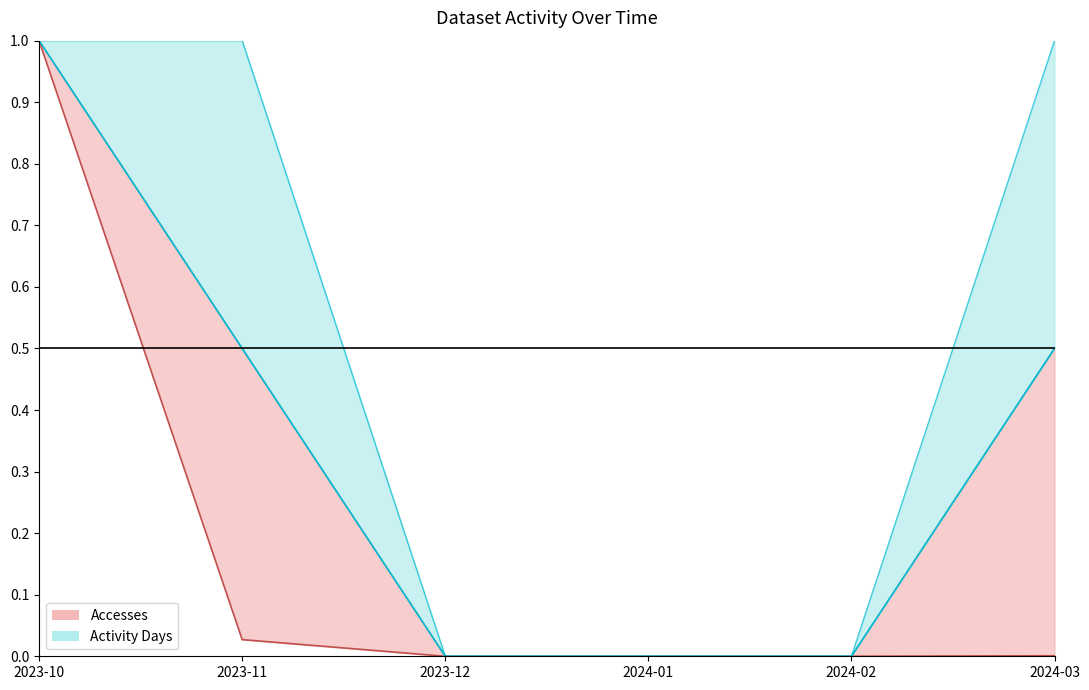

What value does the Activity Days (line) series have at 2023-11?

0.5